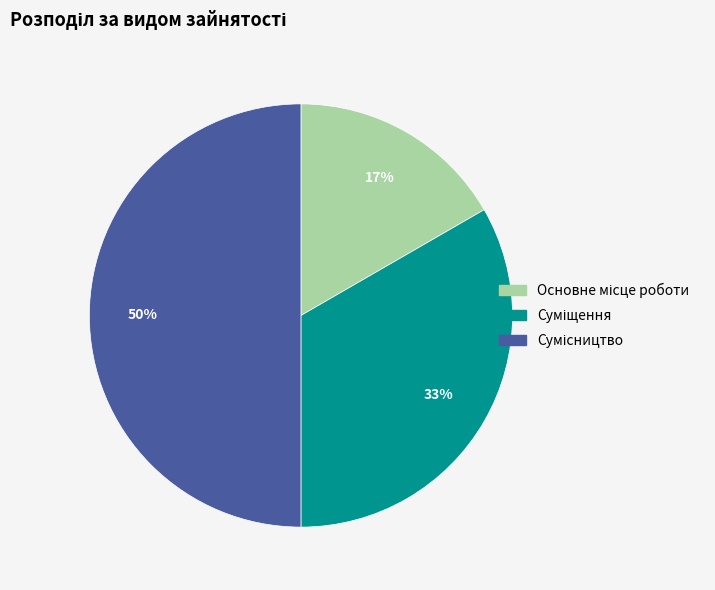

To the nearest percent, what is the average slice percentage?

33%